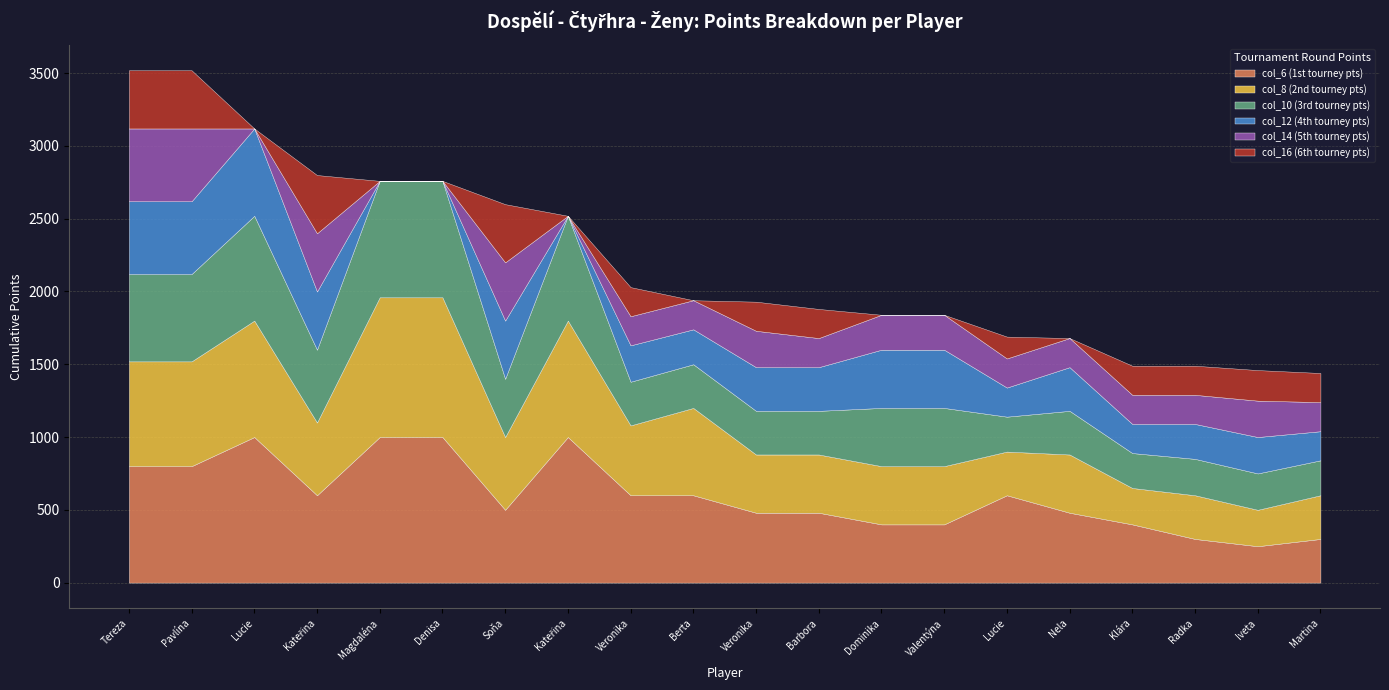

Reading left to right, extract all data points from this chart.

col_6 (1st tourney pts): Kobyláková Tereza=800	Krpatová Pavlína=800	Krpatová Lucie=1000	Valentová Kateřina=600	Lajdová Magdaléna=1000	Šikalová Denisa=1000	Hořínková Soňa=500	Zuzáková Kateřina=1000	Kubečková Veronika=600	Ausbergerová Berta=600	Srncová Veronika=480	Otáhalová Barbora=480	Kurzová Dominika=400	Sonnková Valentýna=400	Krejčová Lucie=600	Němcová Nela=480	Šilhavá Klára=400	Šilhavá Radka=300	Strnadová Iveta=250	Krocová Martina=300
col_8 (2nd tourney pts): Kobyláková Tereza=720	Krpatová Pavlína=720	Krpatová Lucie=800	Valentová Kateřina=500	Lajdová Magdaléna=960	Šikalová Denisa=960	Hořínková Soňa=500	Zuzáková Kateřina=800	Kubečková Veronika=480	Ausbergerová Berta=600	Srncová Veronika=400	Otáhalová Barbora=400	Kurzová Dominika=400	Sonnková Valentýna=400	Krejčová Lucie=300	Němcová Nela=400	Šilhavá Klára=250	Šilhavá Radka=300	Strnadová Iveta=250	Krocová Martina=300
col_10 (3rd tourney pts): Kobyláková Tereza=600	Krpatová Pavlína=600	Krpatová Lucie=720	Valentová Kateřina=500	Lajdová Magdaléna=800	Šikalová Denisa=800	Hořínková Soňa=400	Zuzáková Kateřina=720	Kubečková Veronika=300	Ausbergerová Berta=300	Srncová Veronika=300	Otáhalová Barbora=300	Kurzová Dominika=400	Sonnková Valentýna=400	Krejčová Lucie=240	Němcová Nela=300	Šilhavá Klára=240	Šilhavá Radka=250	Strnadová Iveta=250	Krocová Martina=240
col_12 (4th tourney pts): Kobyláková Tereza=500	Krpatová Pavlína=500	Krpatová Lucie=600	Valentová Kateřina=400	Lajdová Magdaléna=0	Šikalová Denisa=0	Hořínková Soňa=400	Zuzáková Kateřina=0	Kubečková Veronika=250	Ausbergerová Berta=240	Srncová Veronika=300	Otáhalová Barbora=300	Kurzová Dominika=400	Sonnková Valentýna=400	Krejčová Lucie=200	Němcová Nela=300	Šilhavá Klára=200	Šilhavá Radka=240	Strnadová Iveta=250	Krocová Martina=200
col_14 (5th tourney pts): Kobyláková Tereza=500	Krpatová Pavlína=500	Krpatová Lucie=0	Valentová Kateřina=400	Lajdová Magdaléna=0	Šikalová Denisa=0	Hořínková Soňa=400	Zuzáková Kateřina=0	Kubečková Veronika=200	Ausbergerová Berta=200	Srncová Veronika=250	Otáhalová Barbora=200	Kurzová Dominika=240	Sonnková Valentýna=240	Krejčová Lucie=200	Němcová Nela=200	Šilhavá Klára=200	Šilhavá Radka=200	Strnadová Iveta=250	Krocová Martina=200
col_16 (6th tourney pts): Kobyláková Tereza=400	Krpatová Pavlína=400	Krpatová Lucie=0	Valentová Kateřina=400	Lajdová Magdaléna=0	Šikalová Denisa=0	Hořínková Soňa=400	Zuzáková Kateřina=0	Kubečková Veronika=200	Ausbergerová Berta=0	Srncová Veronika=200	Otáhalová Barbora=200	Kurzová Dominika=0	Sonnková Valentýna=0	Krejčová Lucie=150	Němcová Nela=0	Šilhavá Klára=200	Šilhavá Radka=200	Strnadová Iveta=210	Krocová Martina=200